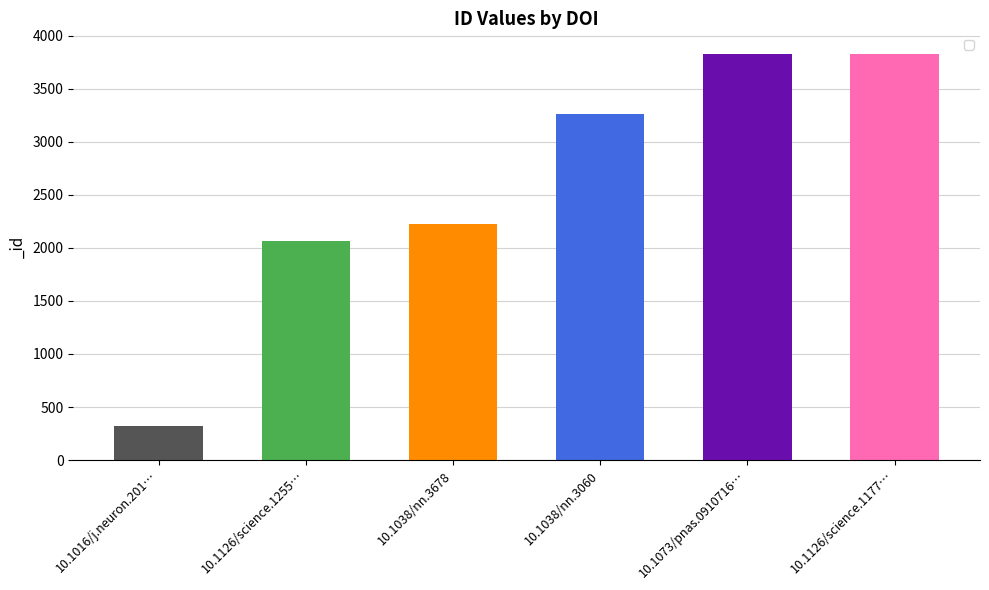

The value at 10.1126/science.1177… is 3830. True or false?

True